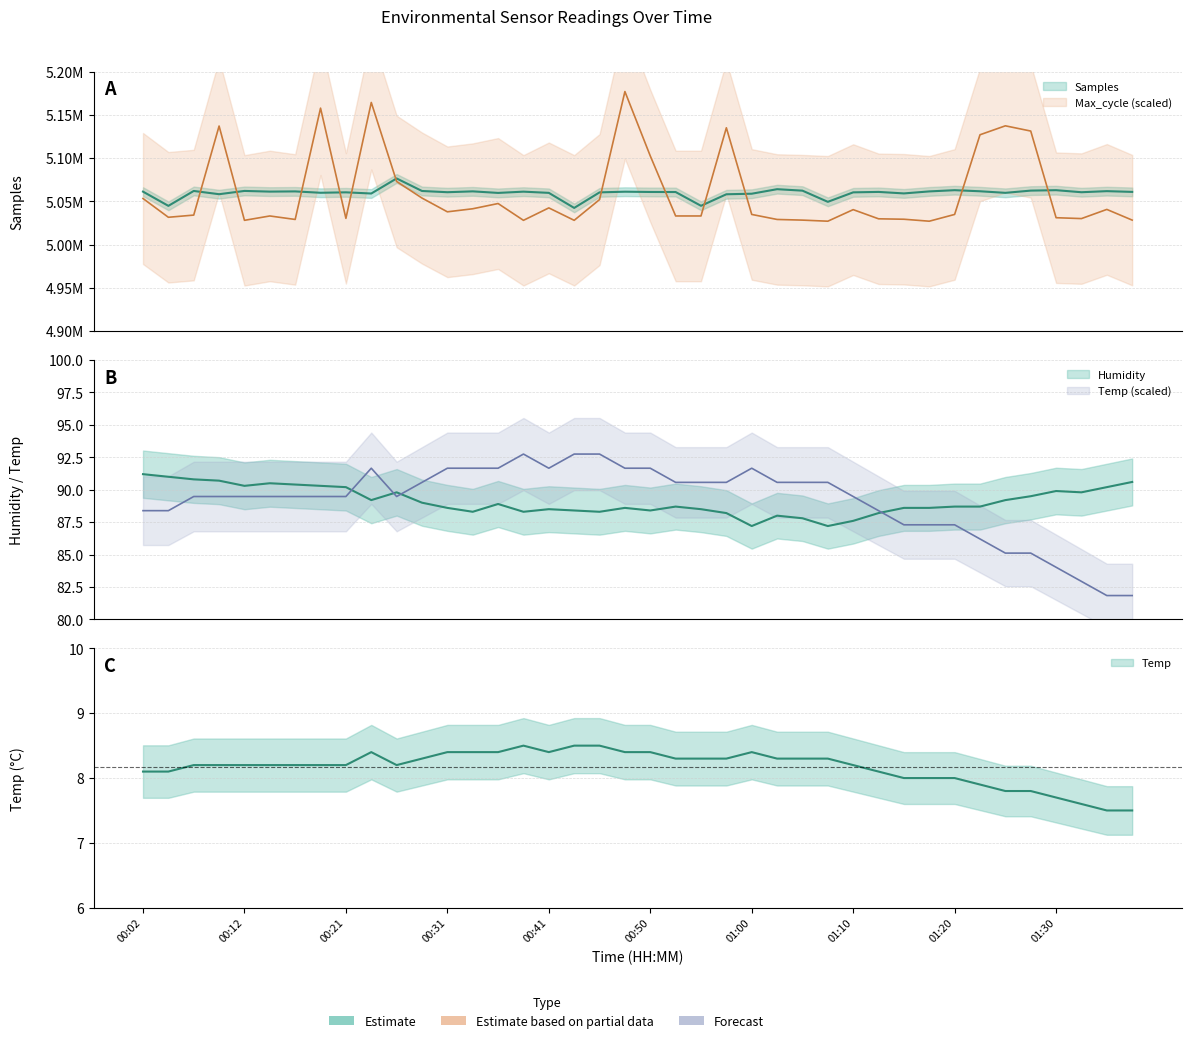

What is the total value across all series at 00:48?

10238515.2